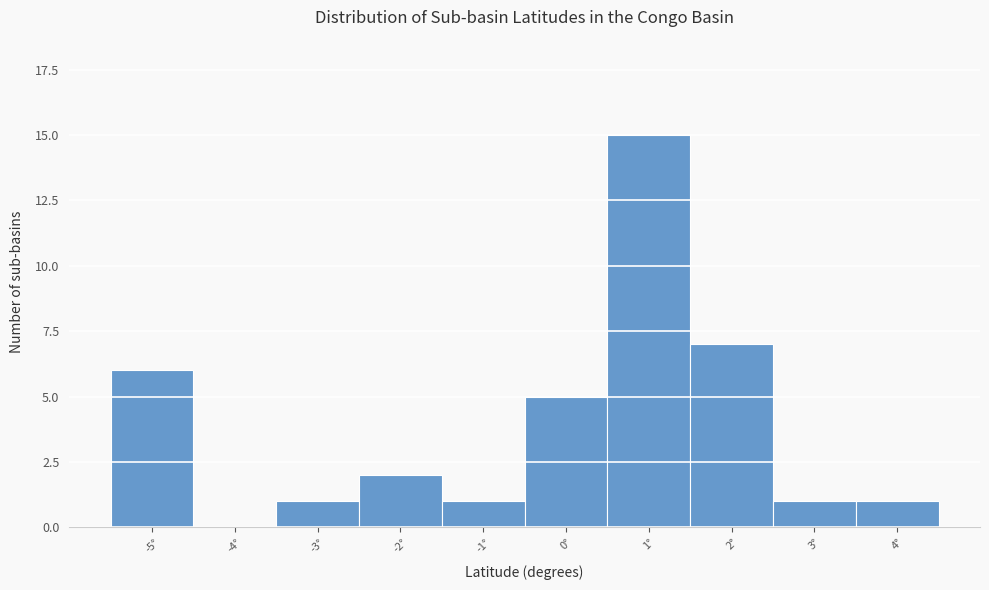

Reading left to right, transcribe all the data shown in this chart.

-5°=6	-4°=0	-3°=1	-2°=2	-1°=1	0°=5	1°=15	2°=7	3°=1	4°=1